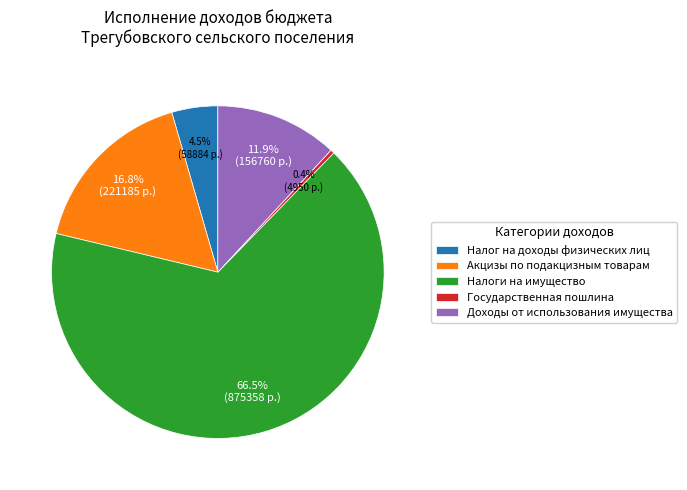

Is Доходы от использования имущества the majority of the pie?

No